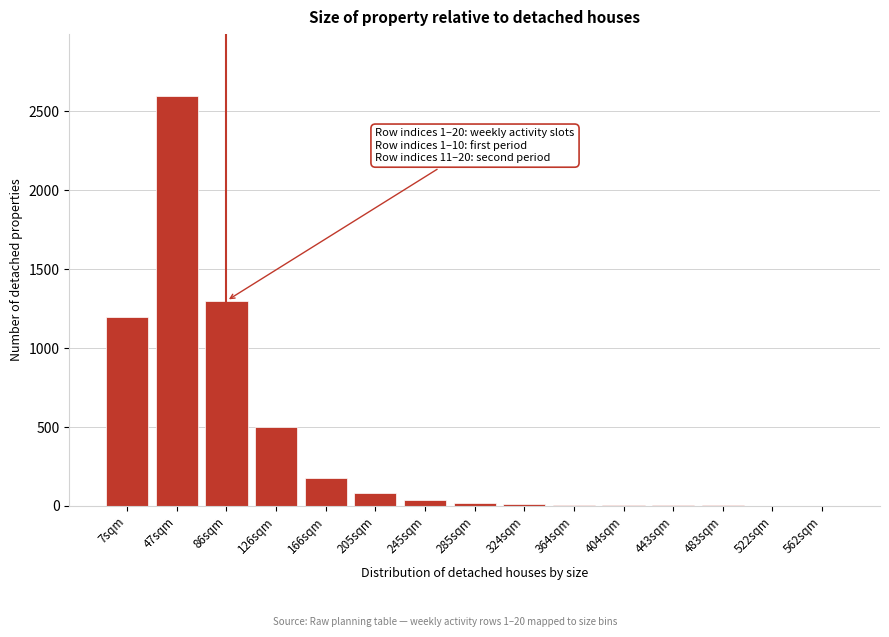

What is the sum of all values?

5953